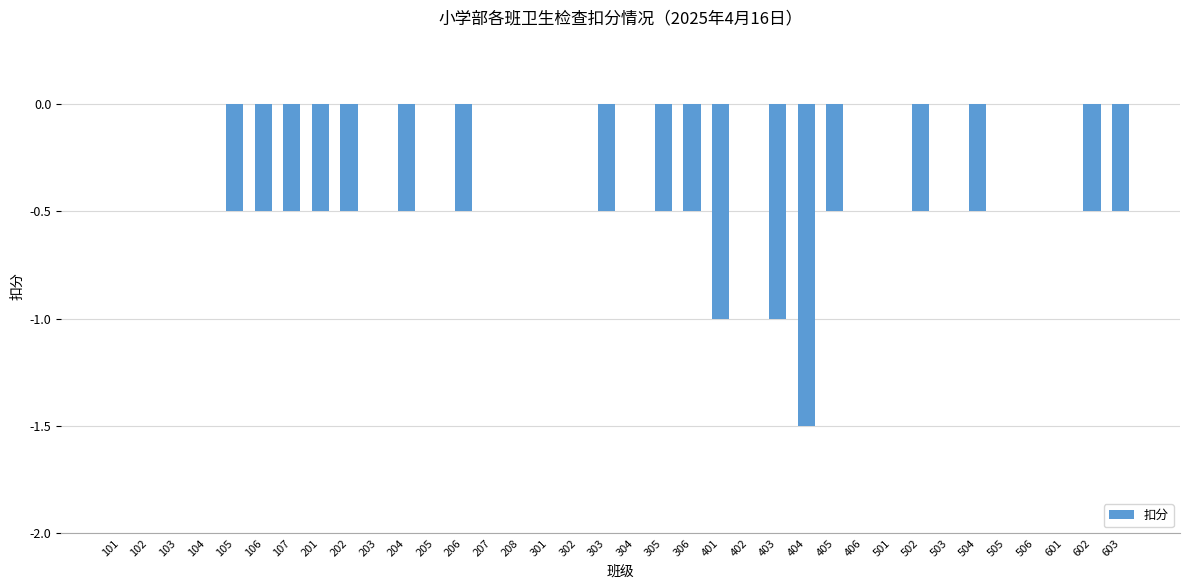

What is the sum of the values at 503 and 105?

-0.5